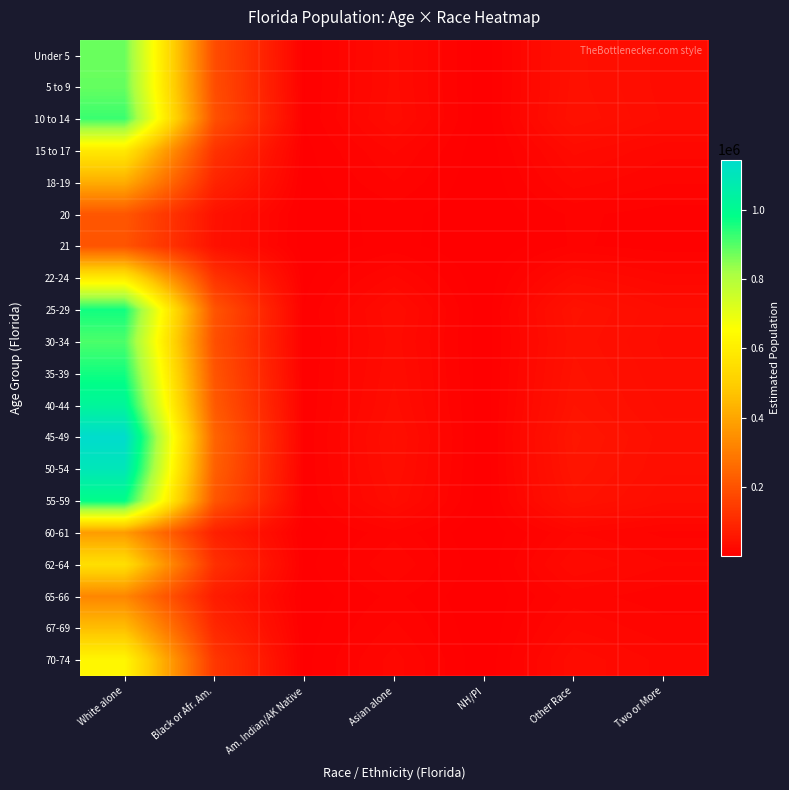

Which series has the largest total across all categories?

45-49